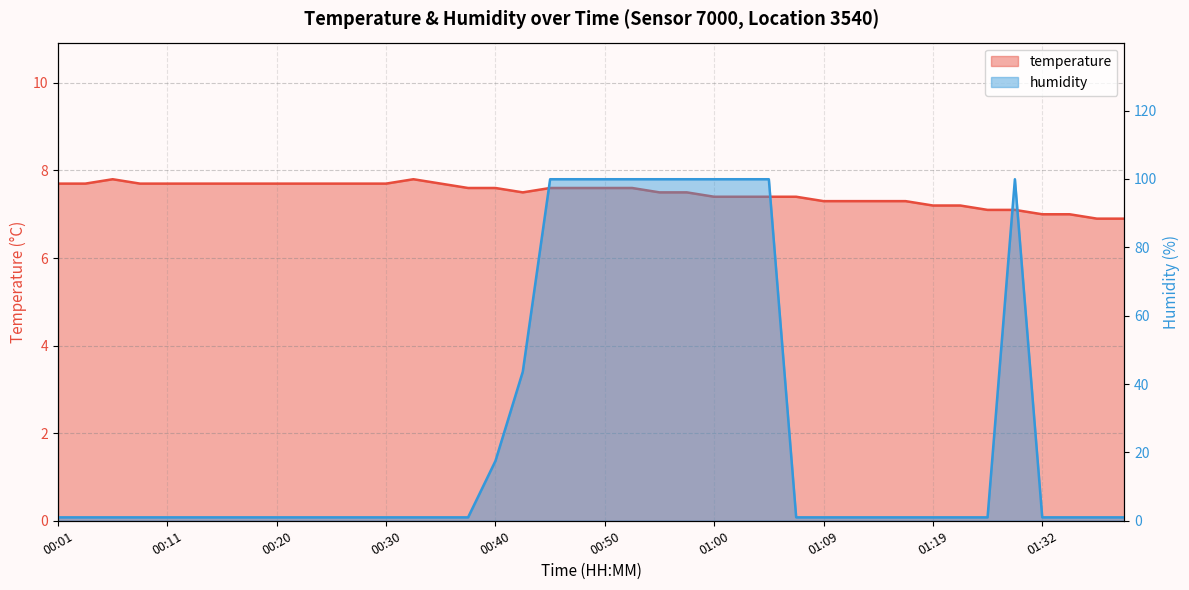

The humidity series shows 1.0 at 00:20. True or false?

True